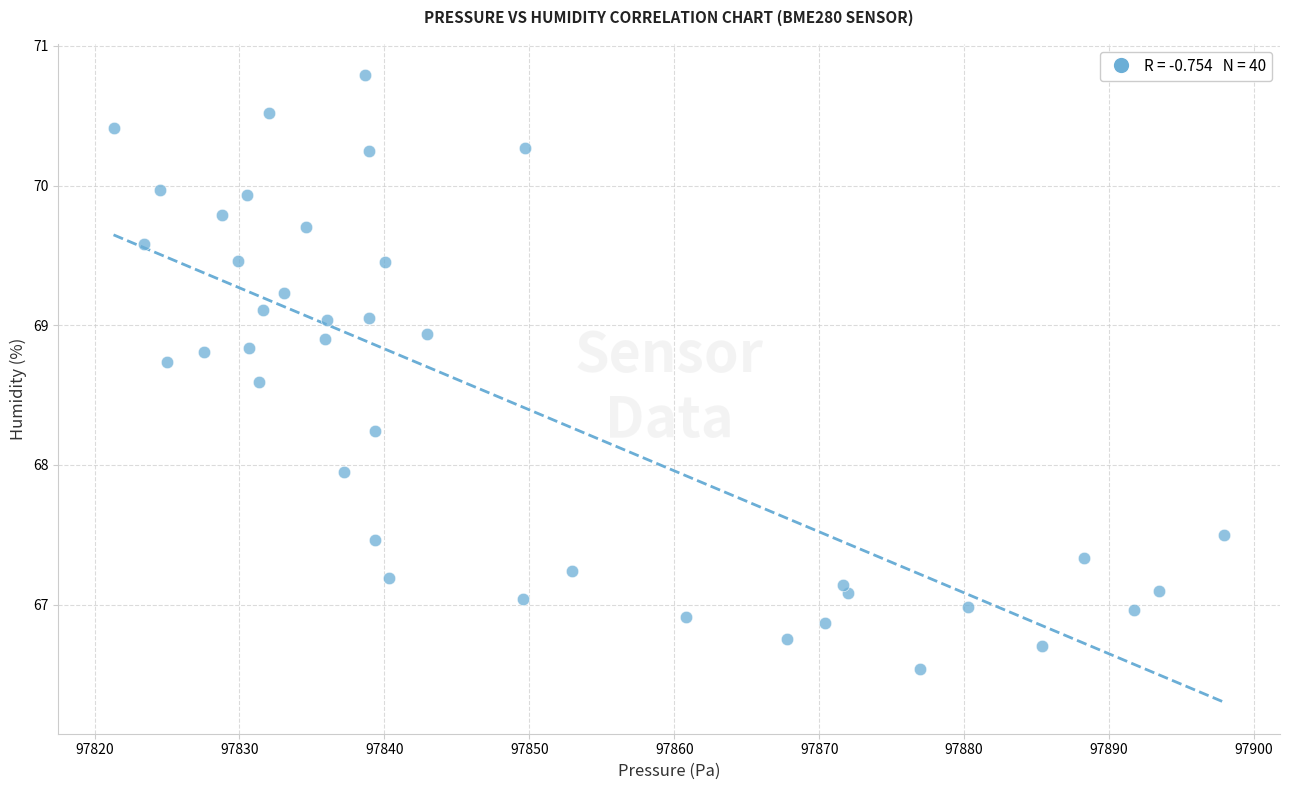

What is the range of X values (max minus min)?

76.7